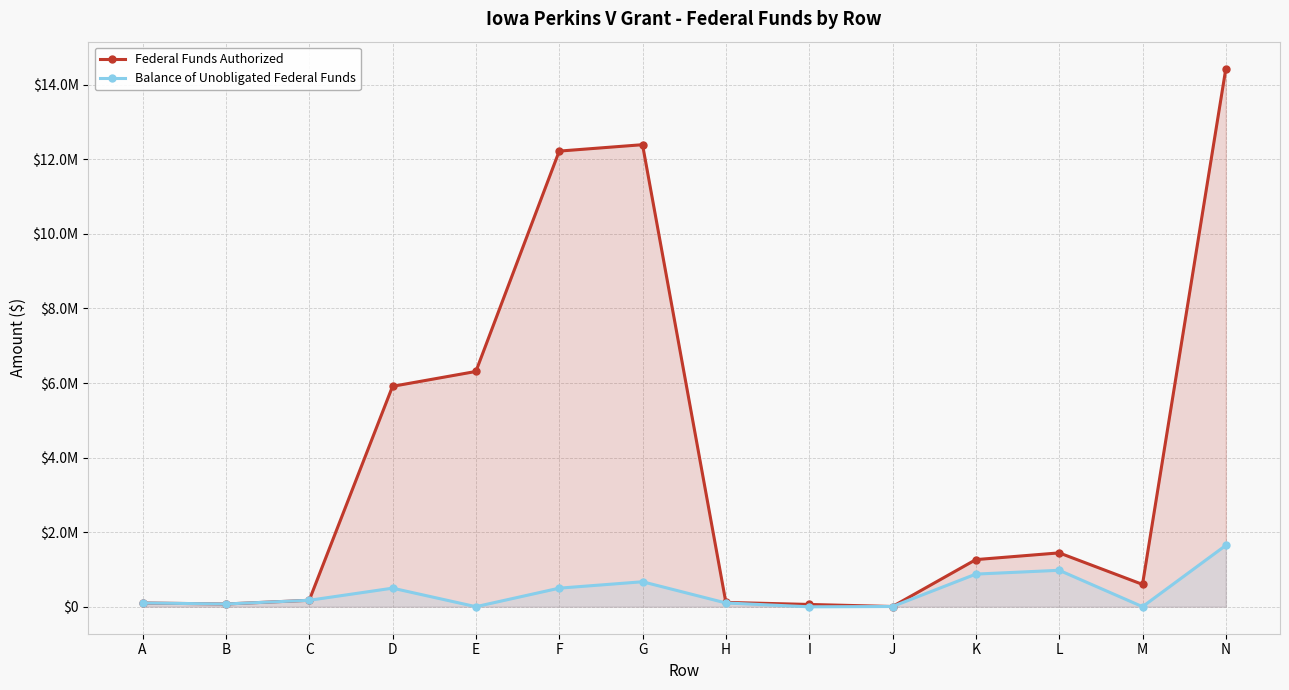

True or false: Federal Funds Authorized and Balance of Unobligated Federal Funds intersect in this chart.

False